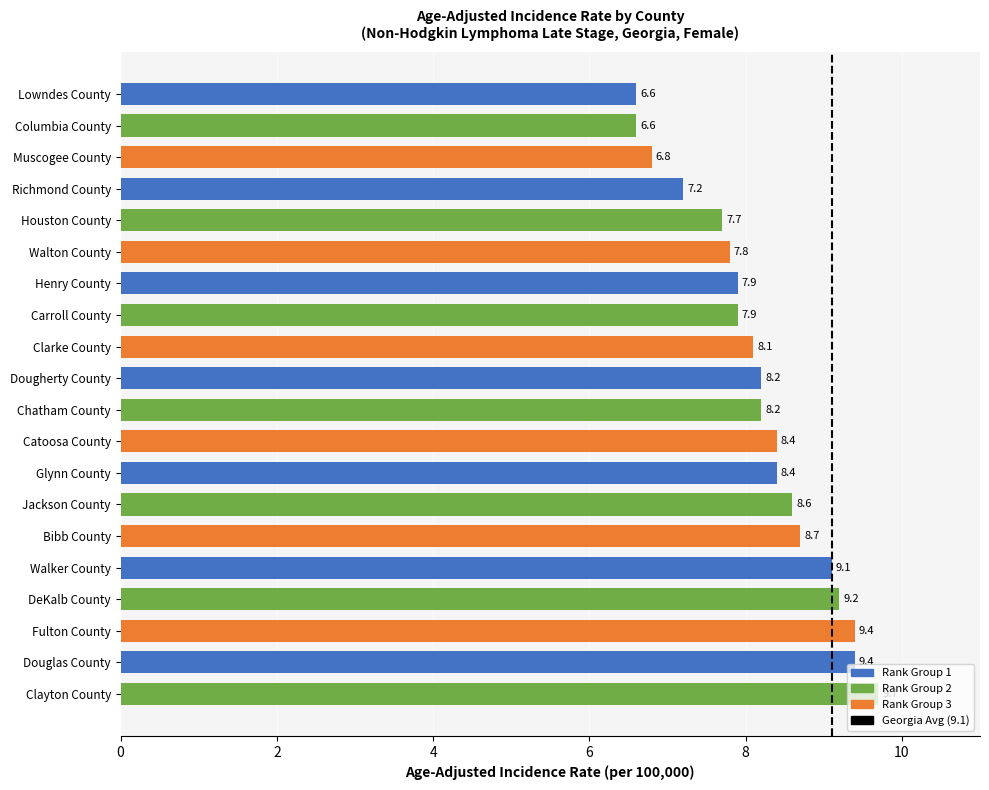

Is it true that the value at Clayton County is 15.1?

False